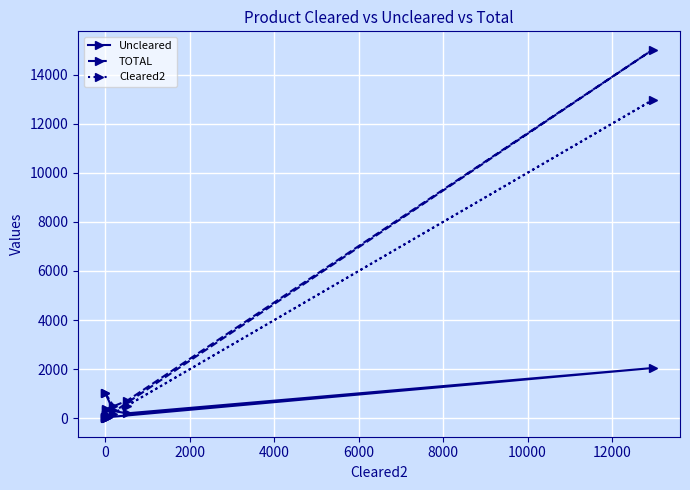

How many values in the Cleared2 series are below 65?

4